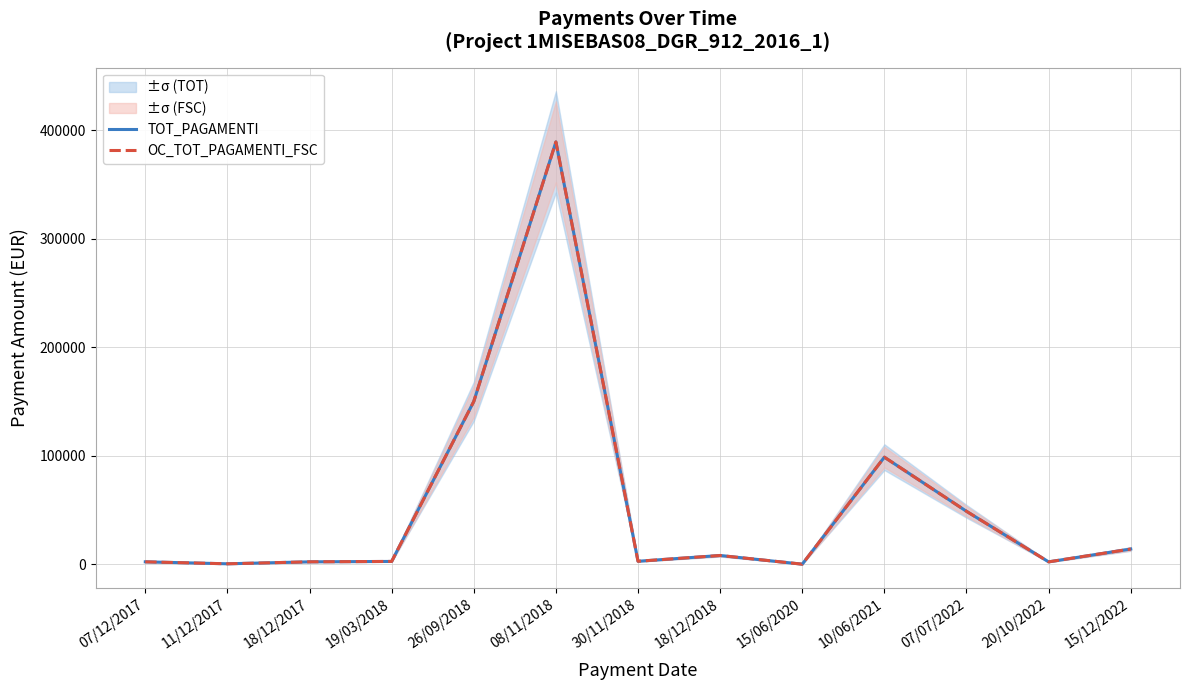

Which series has the largest range (max minus min)?

TOT_PAGAMENTI